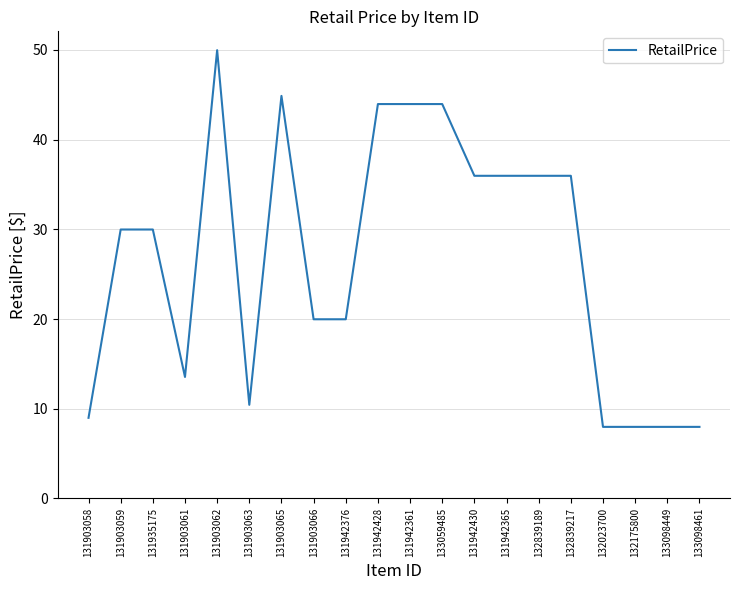

What value does the data have at 131942376?

20.0